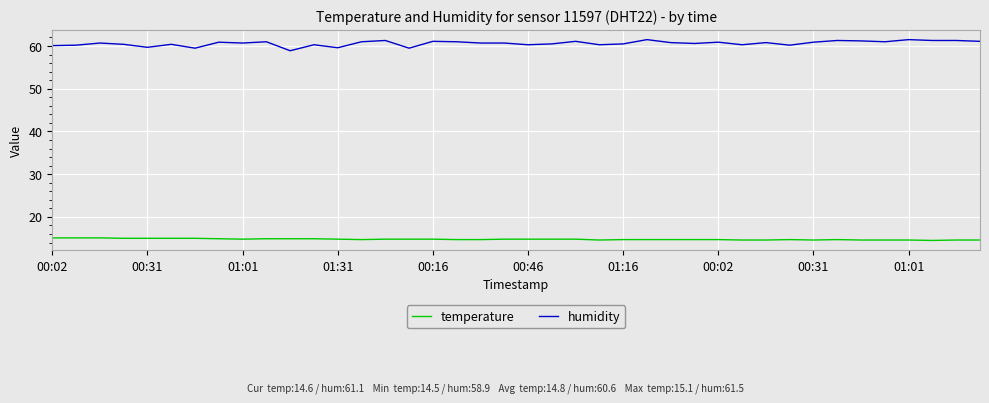

True or false: temperature and humidity cross at least once.

False